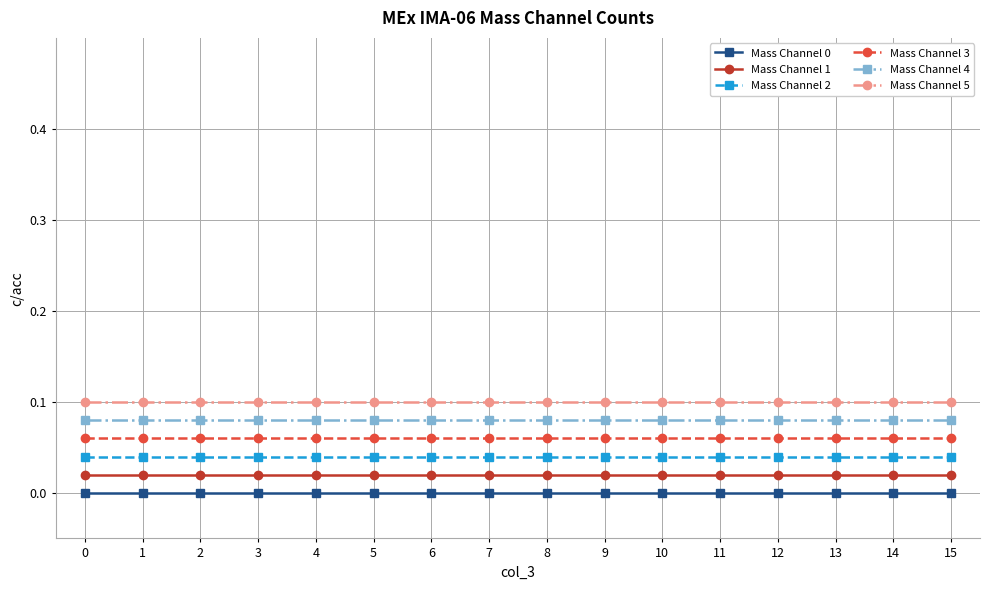

True or false: Mass Channel 3 and Mass Channel 5 cross at least once.

False